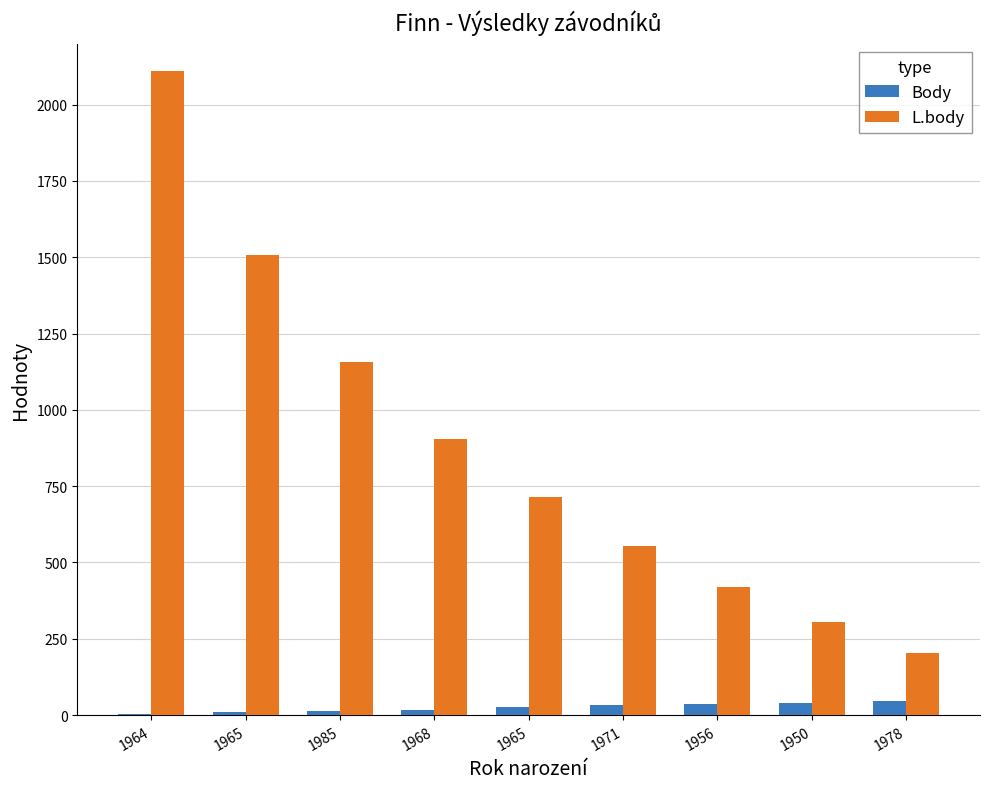

What is the difference between the maximum and minimum values in the L.body series?

1908